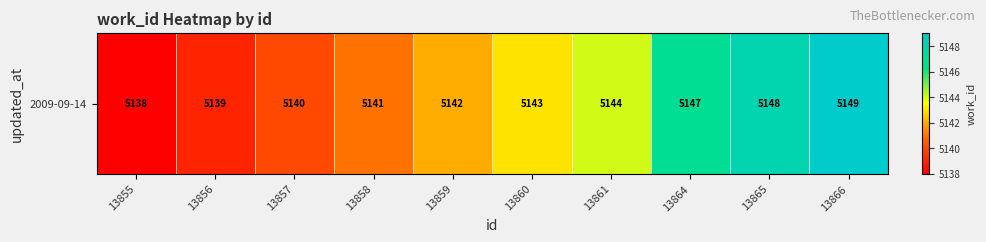

What is the difference between the maximum and minimum values?

11